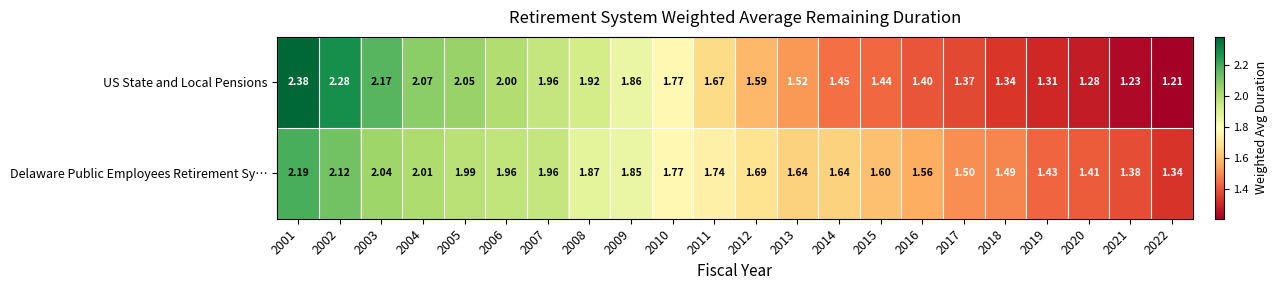

Which series has the widest spread of values?

US State and Local Pensions